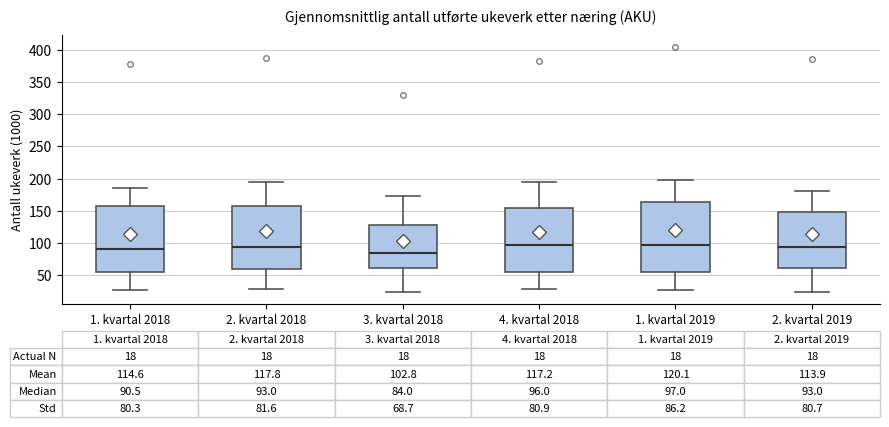

Which box is the tallest, from its lower edge to its upper edge?

1. kvartal 2019